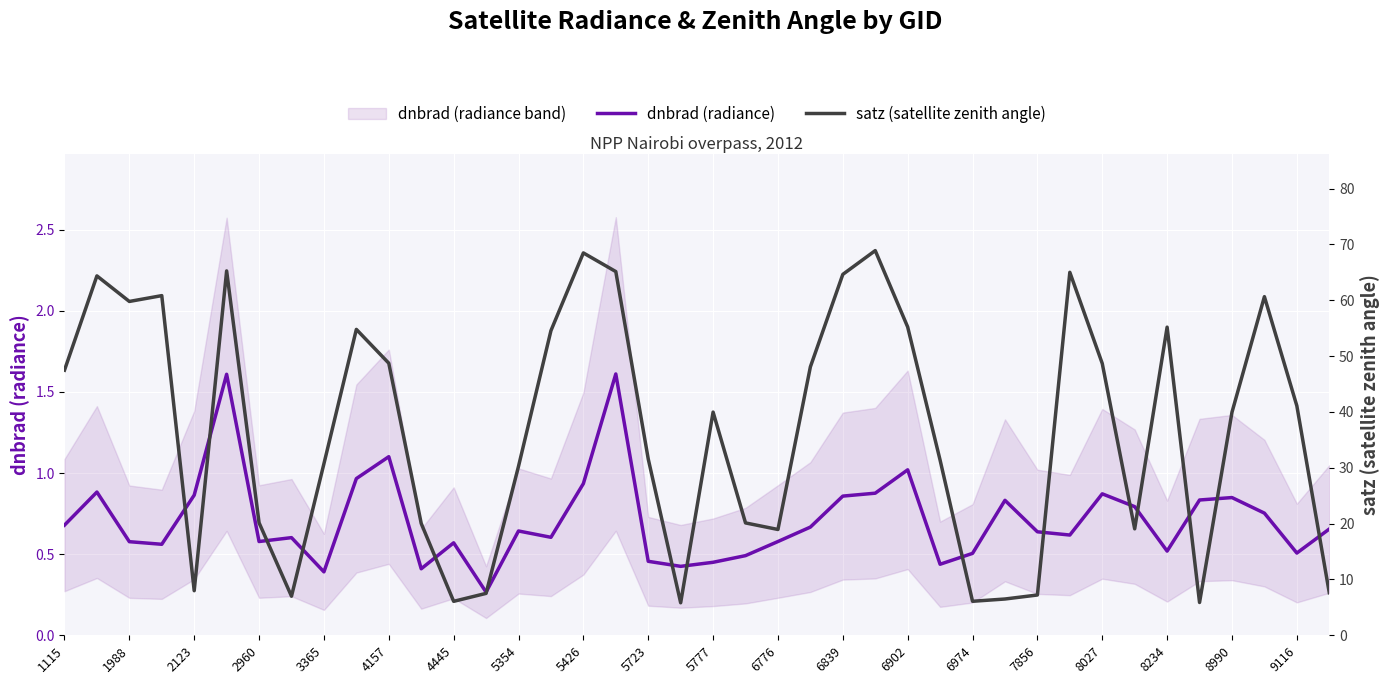

What is the maximum value for dnbrad (radiance)?

1.6